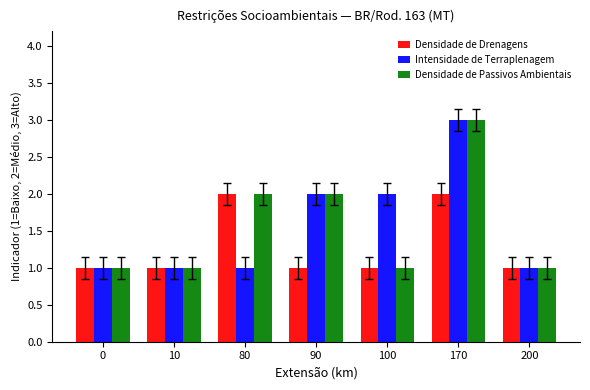

Reading left to right, list all the values displayed in this chart.

Densidade de Drenagens: 0=1	10=1	80=2	90=1	100=1	170=2	200=1
Intensidade de Terraplenagem: 0=1	10=1	80=1	90=2	100=2	170=3	200=1
Densidade de Passivos Ambientais: 0=1	10=1	80=2	90=2	100=1	170=3	200=1